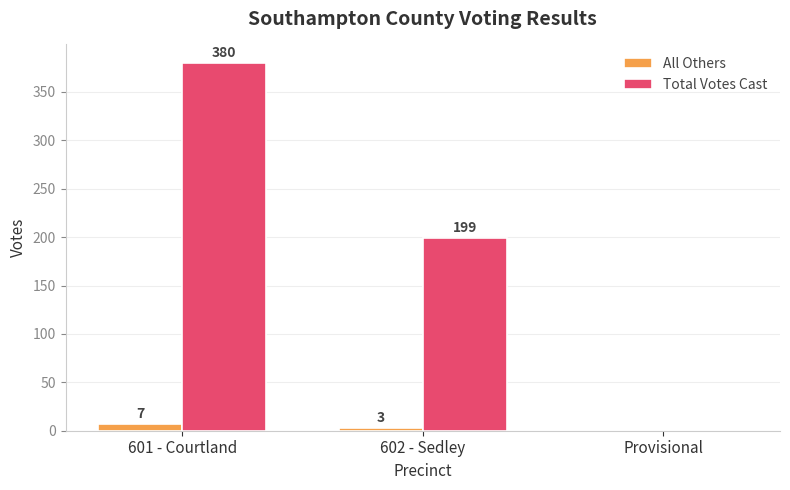

Which series changed the most between 601 - Courtland and Provisional?

Total Votes Cast